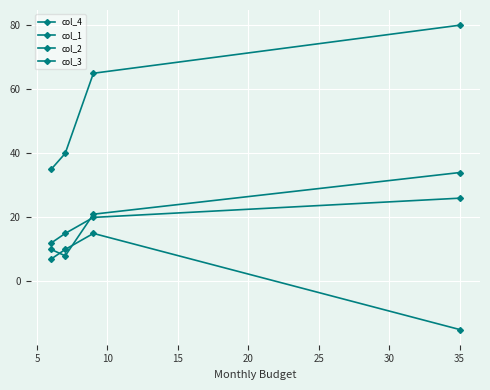

What is the highest value of the col_3 series?

26